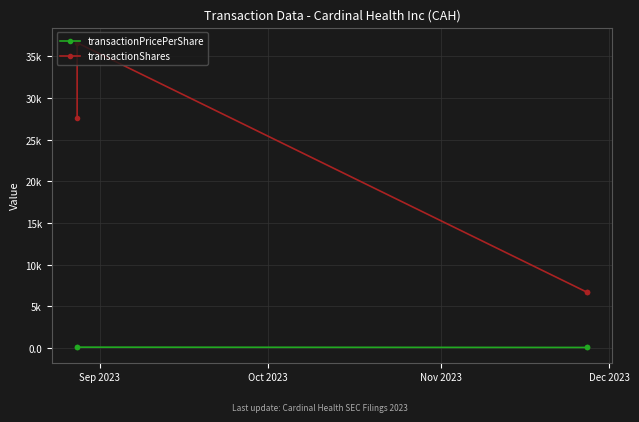

What is the value of the transactionPricePerShare point at the 1st from the left?

74.1